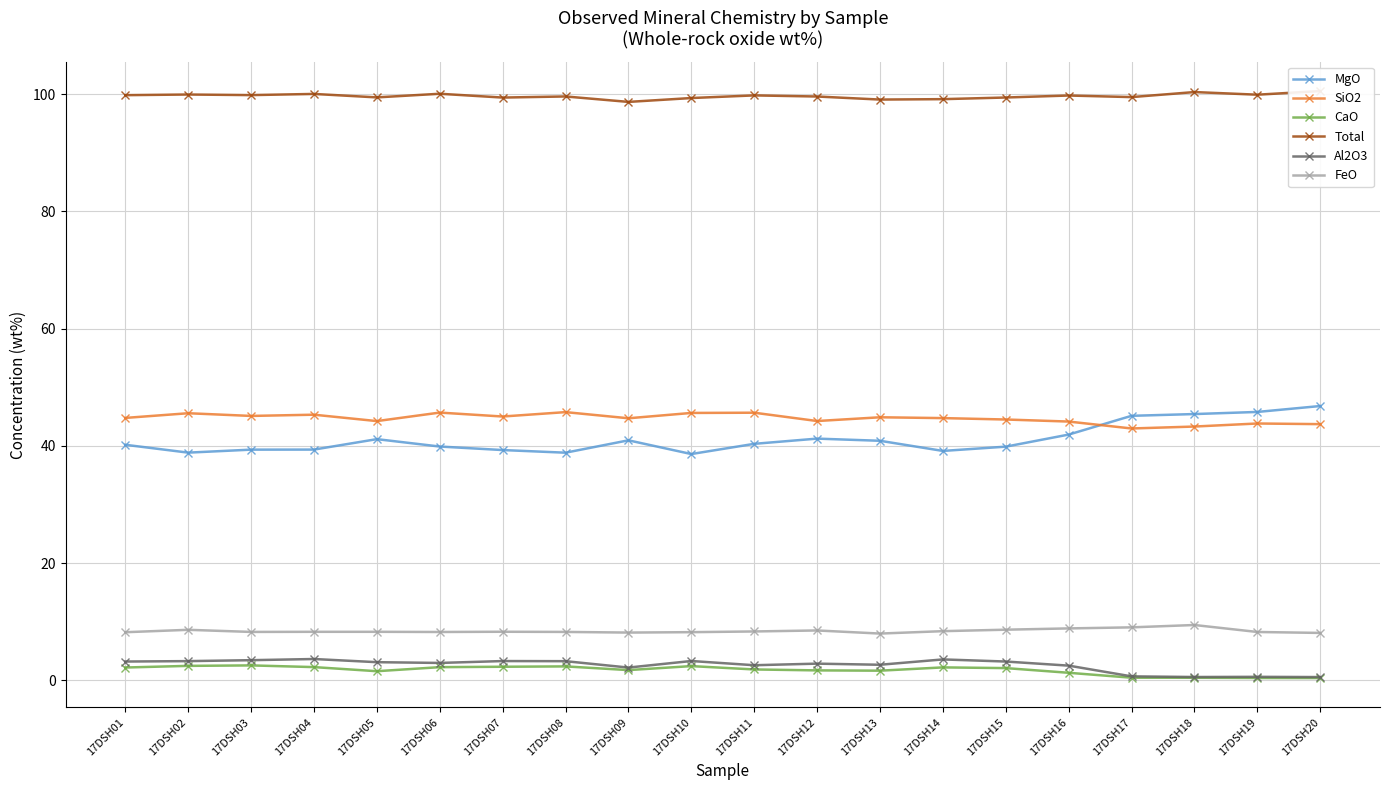

Which series has the largest total across all categories?

Total